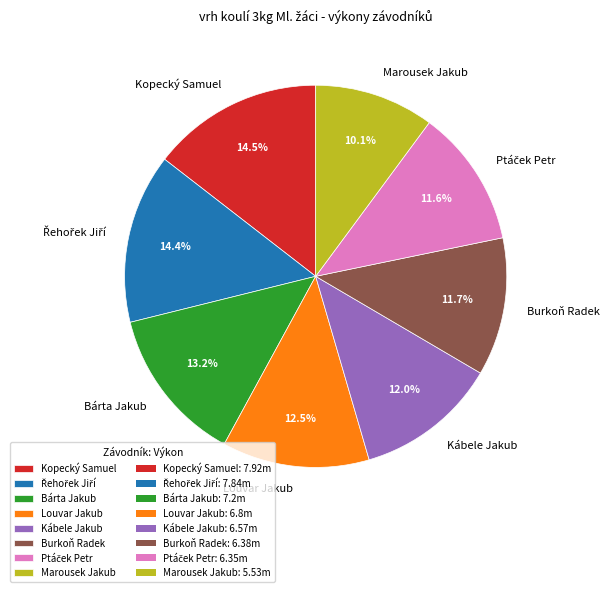

Is the sum of Burkoň Radek and Kábele Jakub greater than half?

No